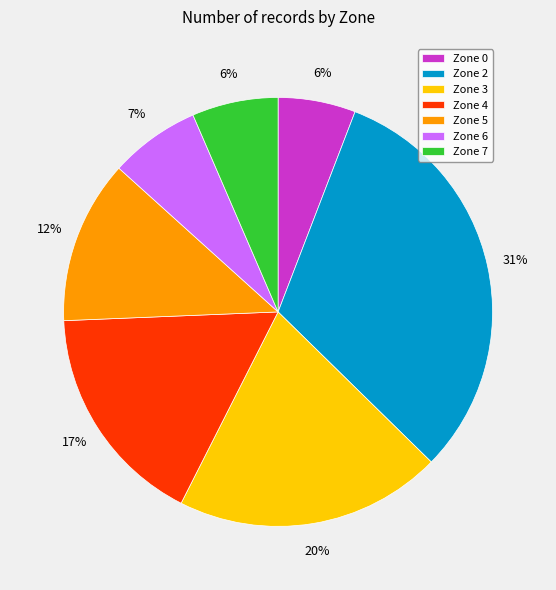

To the nearest percent, what is the combined percentage of Zone 4 and Zone 2?

48%